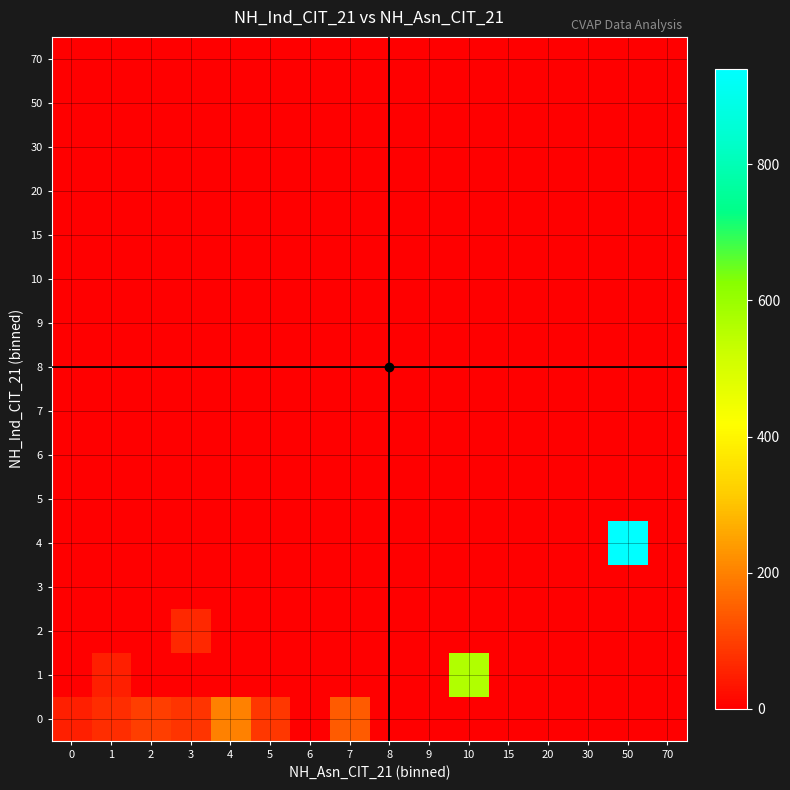

Which series has the largest range (max minus min)?

row_4